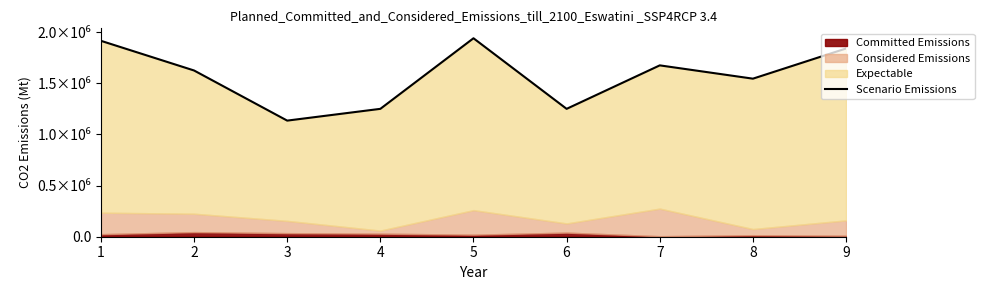

What is the difference between the second highest and minimum values?

805000